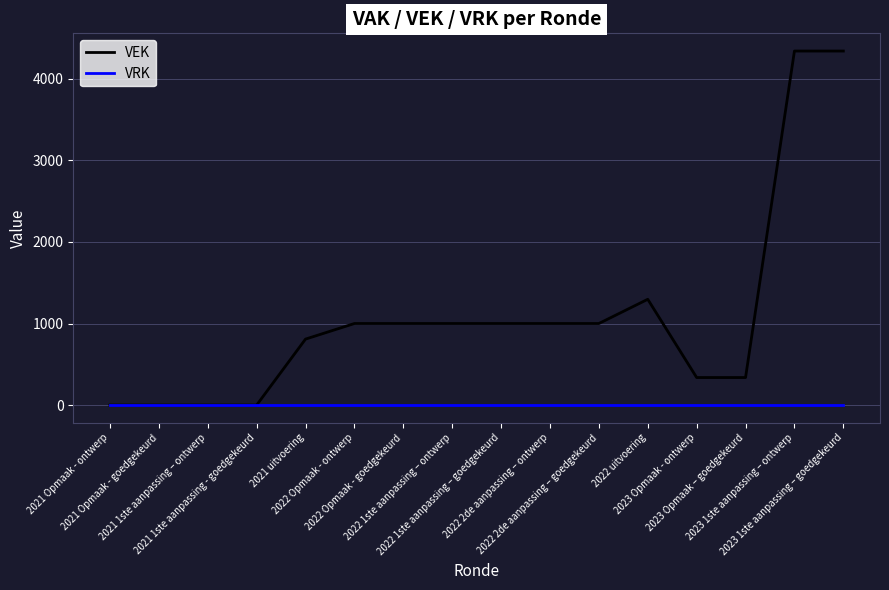

The VEK series shows 1470 at 2022 Opmaak - goedgekeurd. True or false?

False